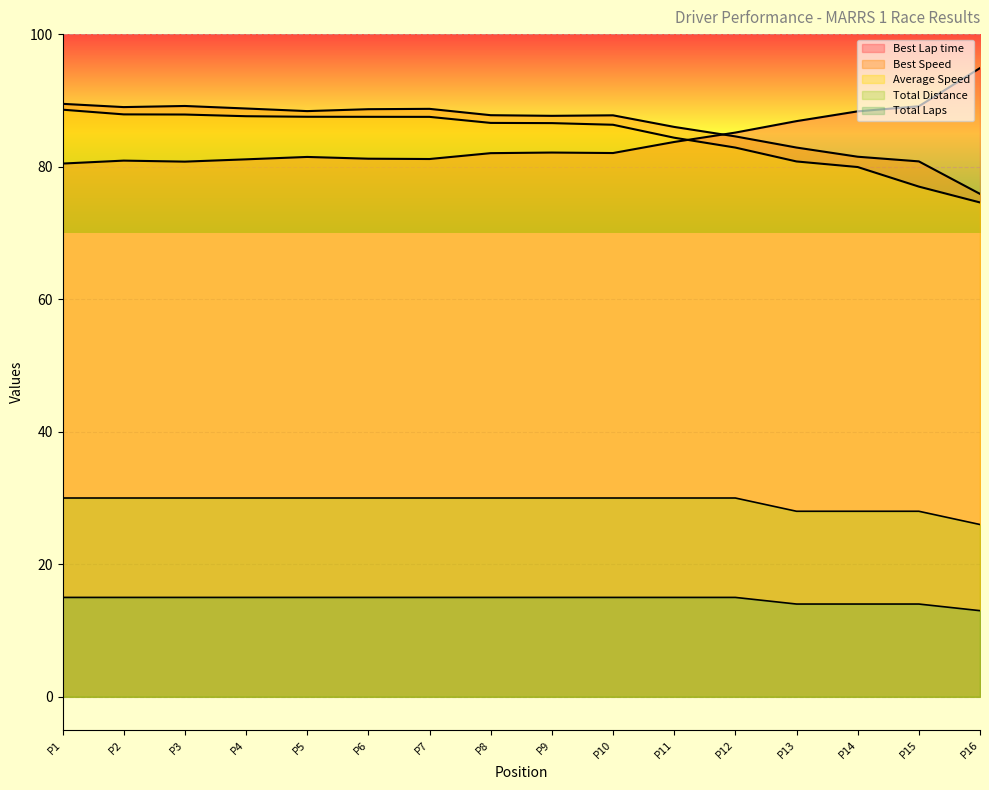

How many values in the Best Speed series are below 87?

6